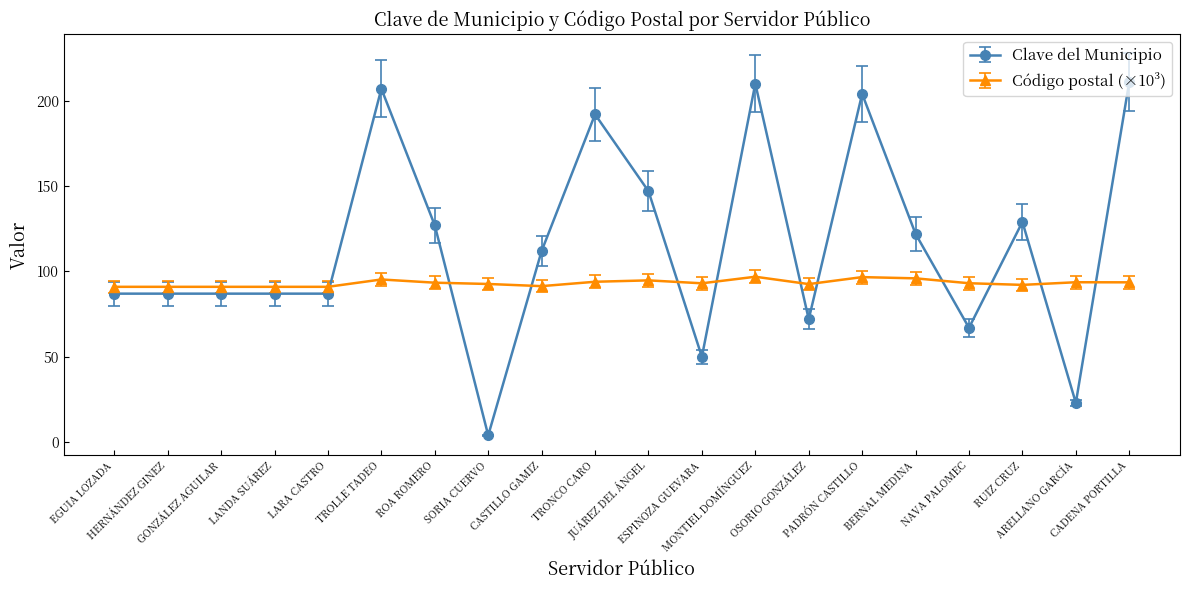

How many lines are shown in the chart?

2